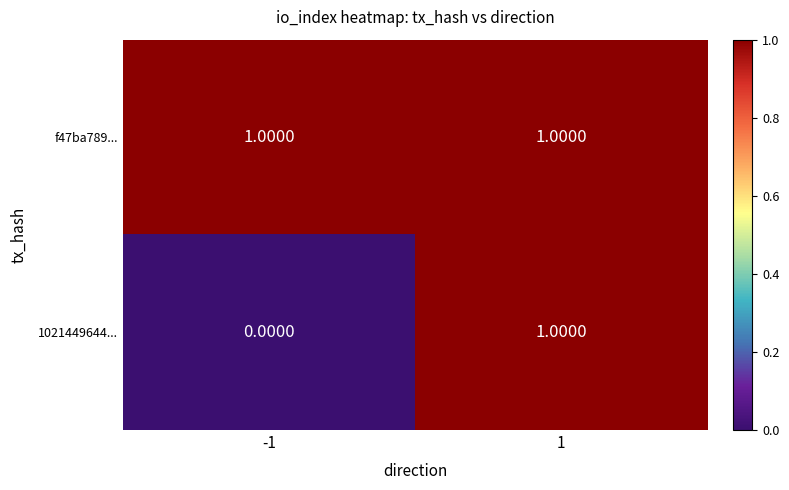

Which series has the largest range (max minus min)?

1021449644...